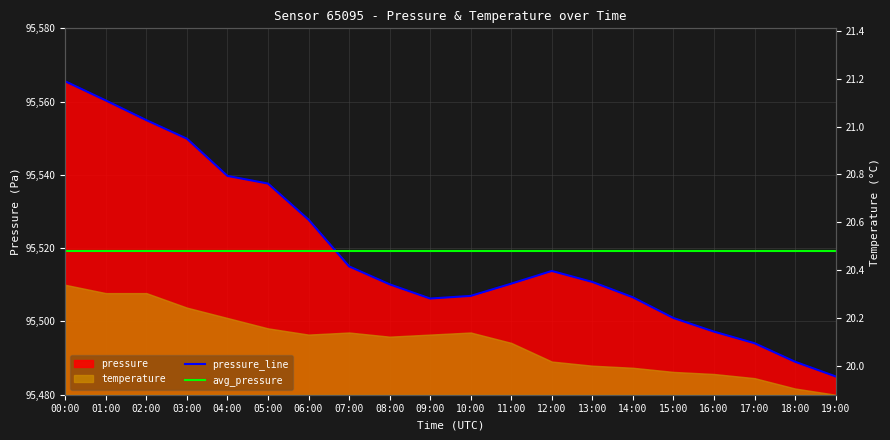

Reading left to right, what are all the values shown in this chart?

00:00=95565.5	01:00=95560.3	02:00=95554.9	03:00=95549.9	04:00=95539.7	05:00=95537.6	06:00=95527.8	07:00=95515.0	08:00=95510.1	09:00=95506.2	10:00=95507.0	11:00=95510.3	12:00=95513.8	13:00=95510.8	14:00=95506.6	15:00=95500.9	16:00=95497.2	17:00=95494.1	18:00=95489.0	19:00=95485.0